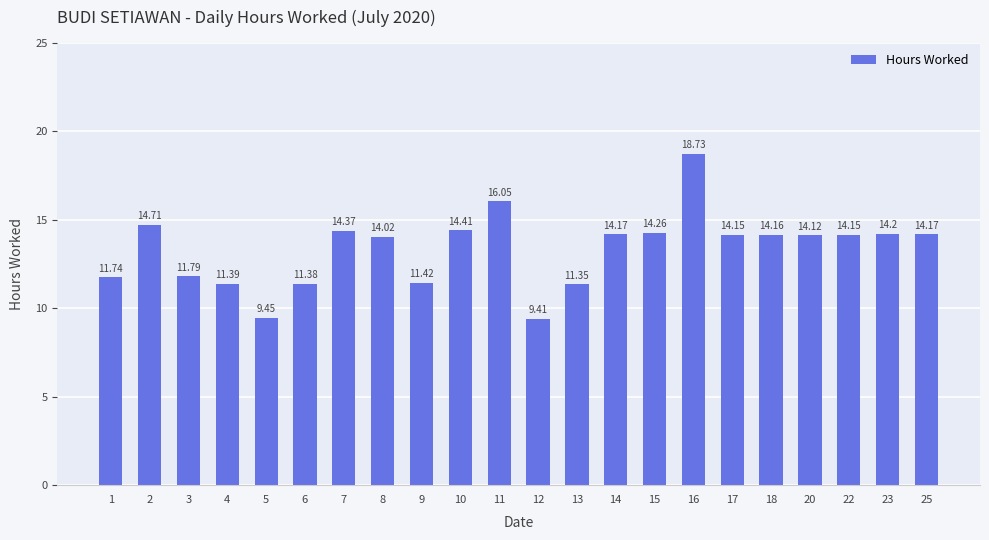

Approximately how many times larger is the value at 22 compared to 16?

0.8